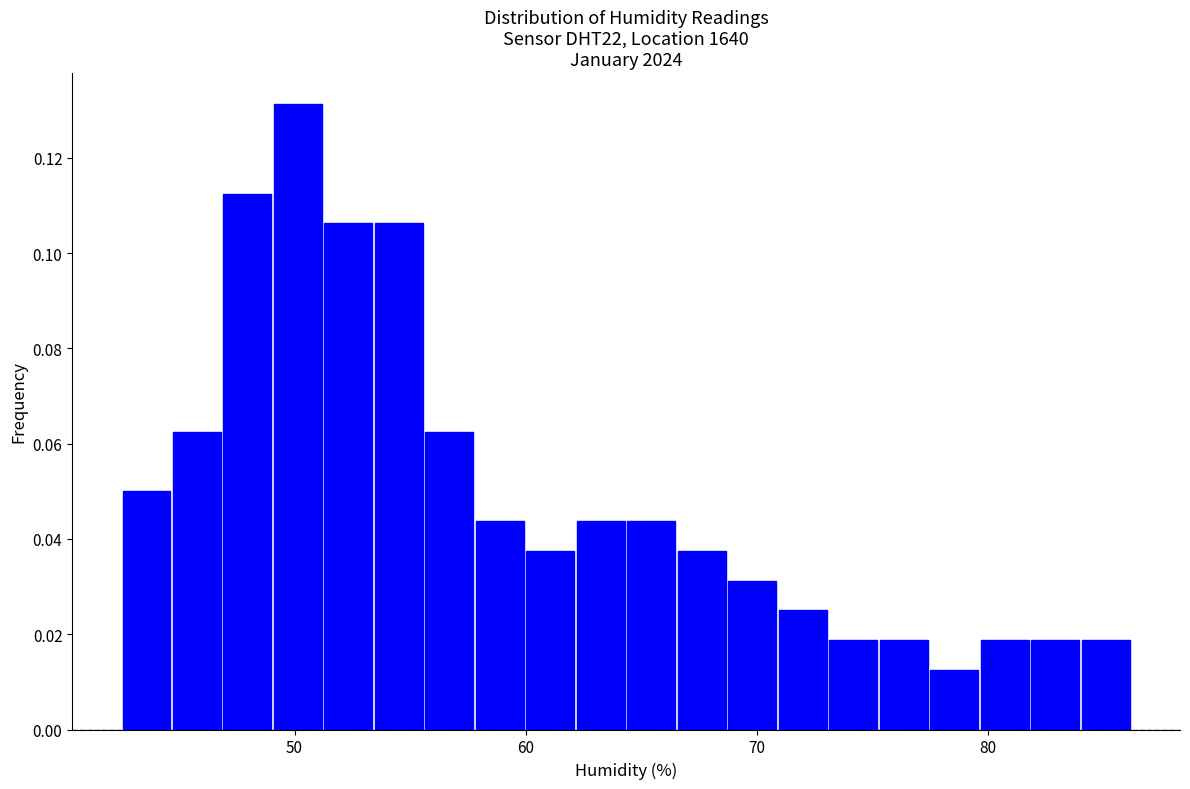

Read against the x-axis, roughly where is the centre of the tallest bar?

50